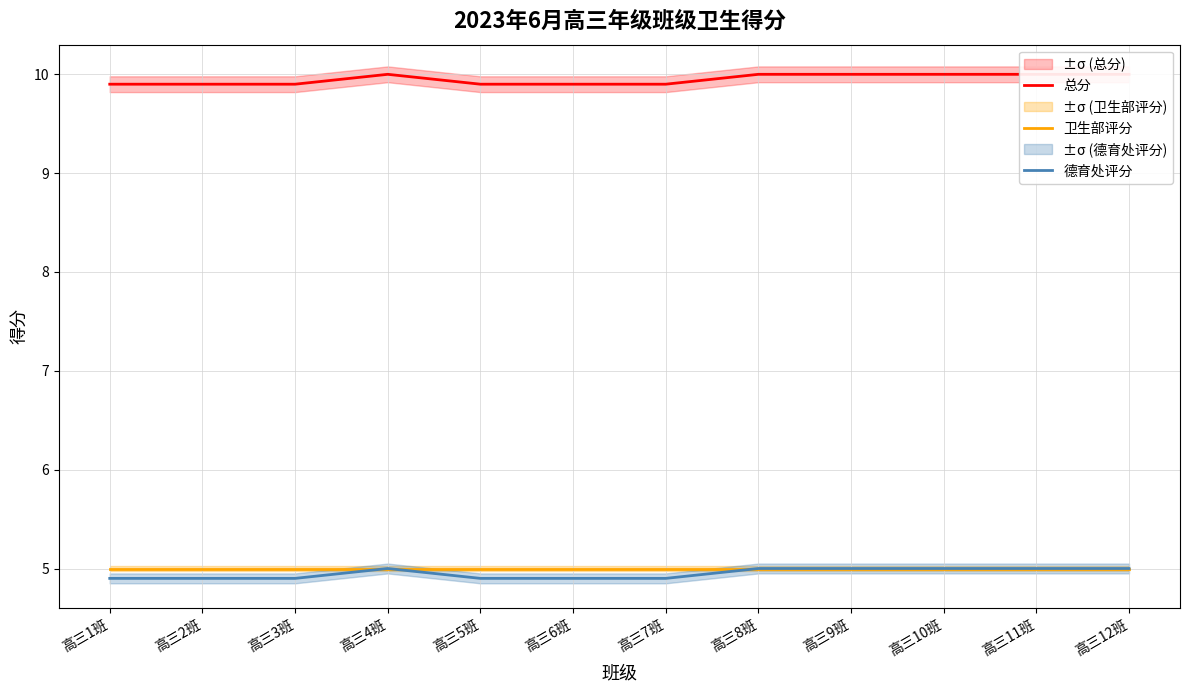

At which label is 德育处评分 closest to 4?

高三1班